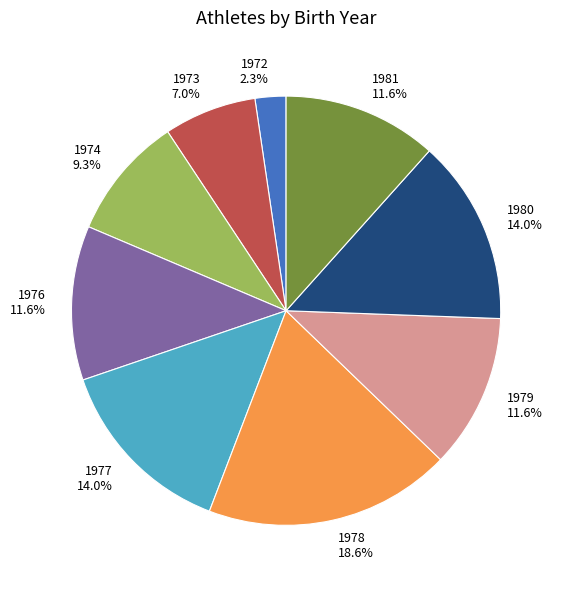

Approximately how many times larger is the value at 1980 compared to 1977?

1.0